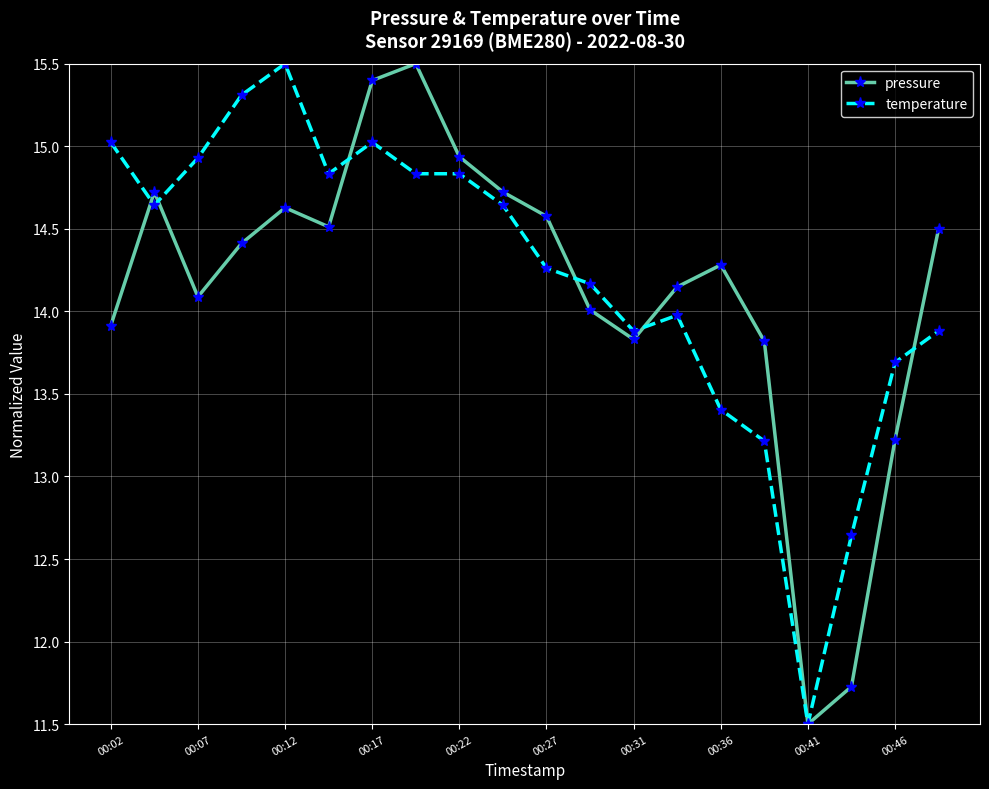

What is the minimum value for temperature?

11.5